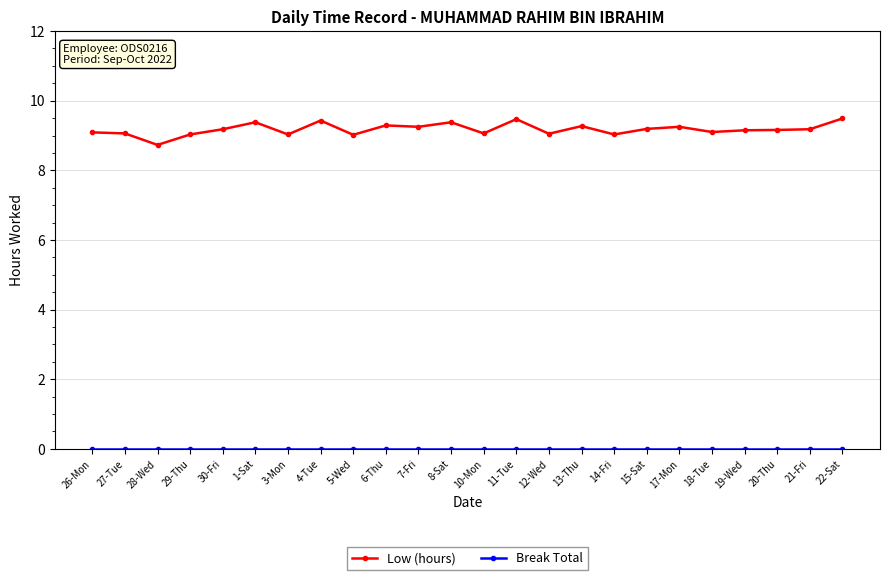

Which series has the largest total across all categories?

Low (hours)